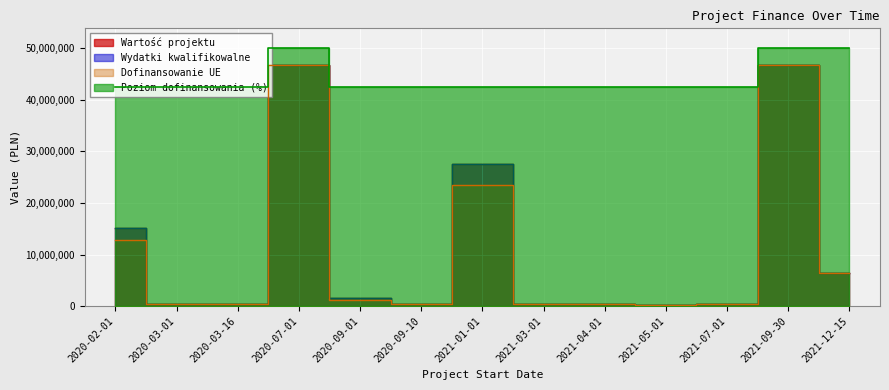

The Wartość projektu series shows 440000.0 at 2021-03-01. True or false?

True